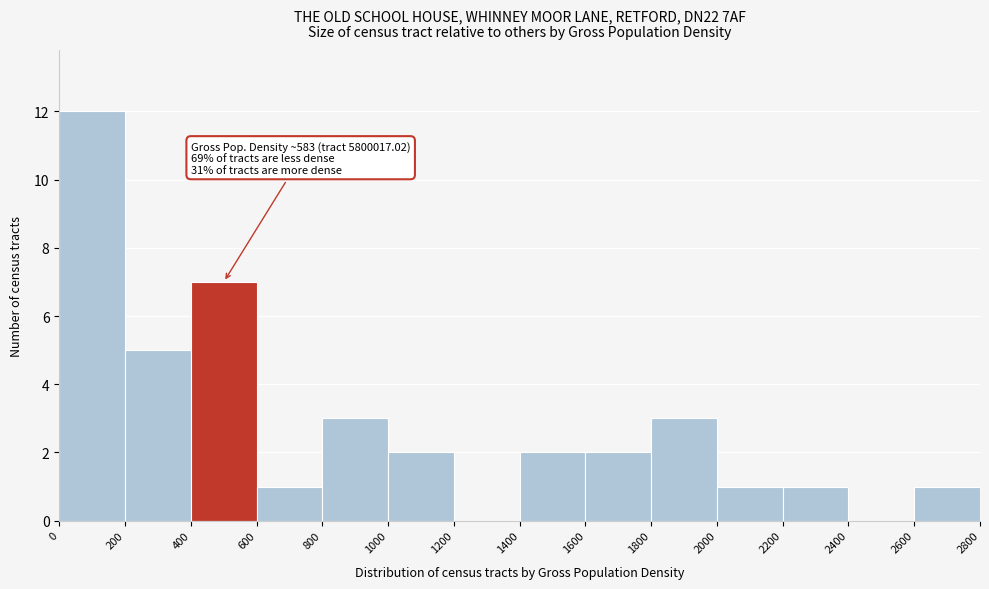

Which range on the x-axis has the tallest bar?

0 to 200